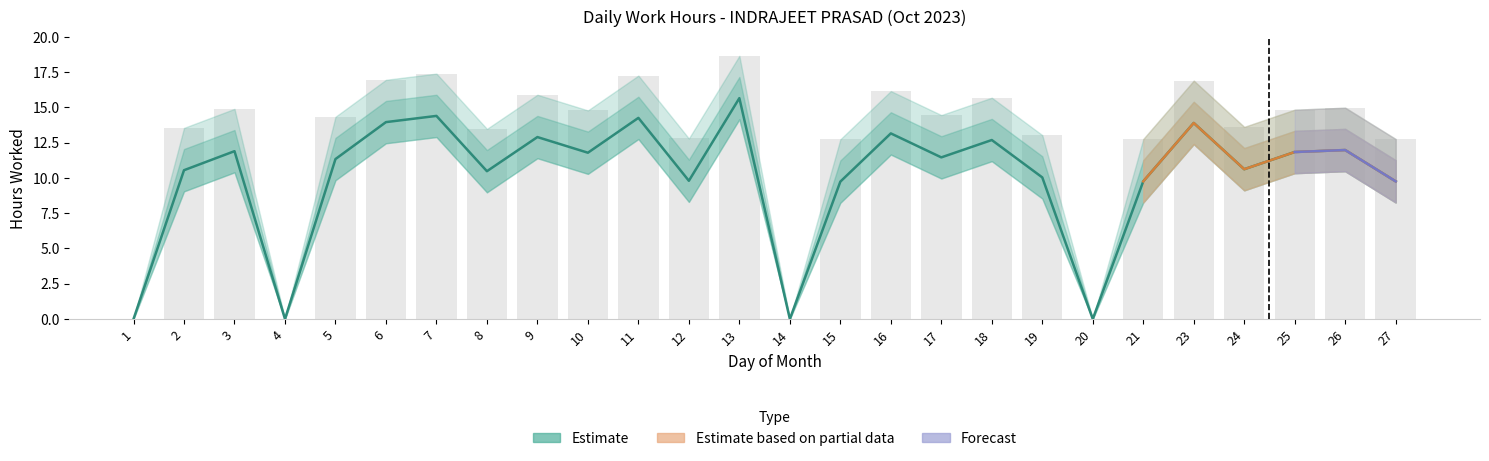

How many bars are there in total?

26